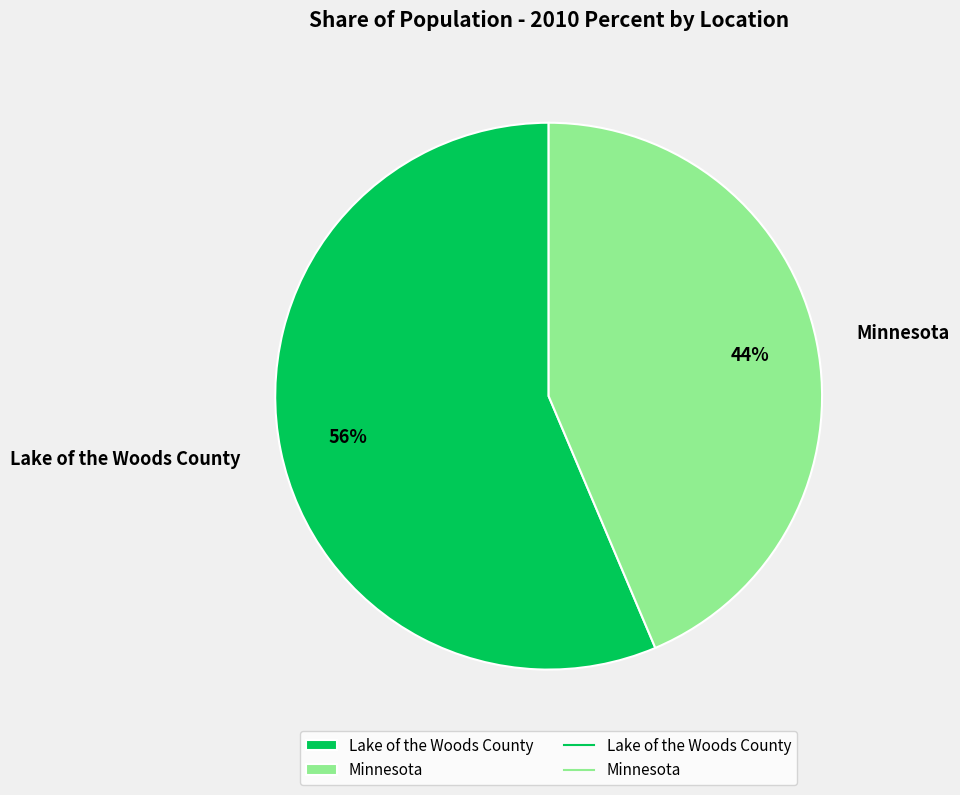

The Minnesota slice represents 30% of the pie. True or false?

False